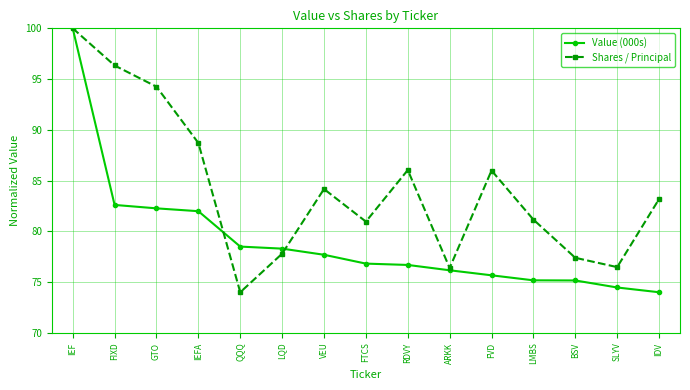

What is the label of the 11th point from the right?

QQQ